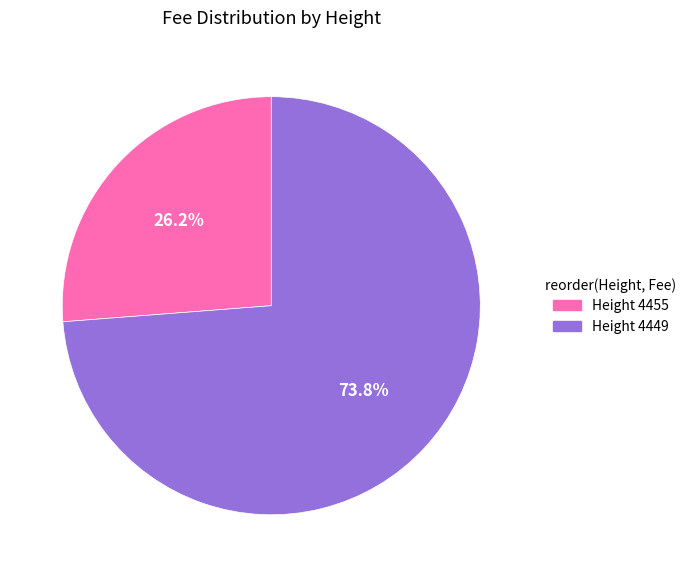

Is there a majority slice in this chart?

Yes